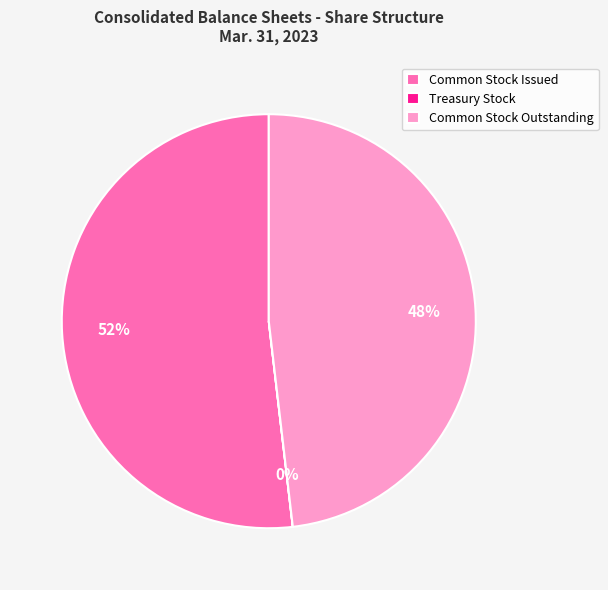

Does Common Stock Outstanding account for over 50% of the chart?

No